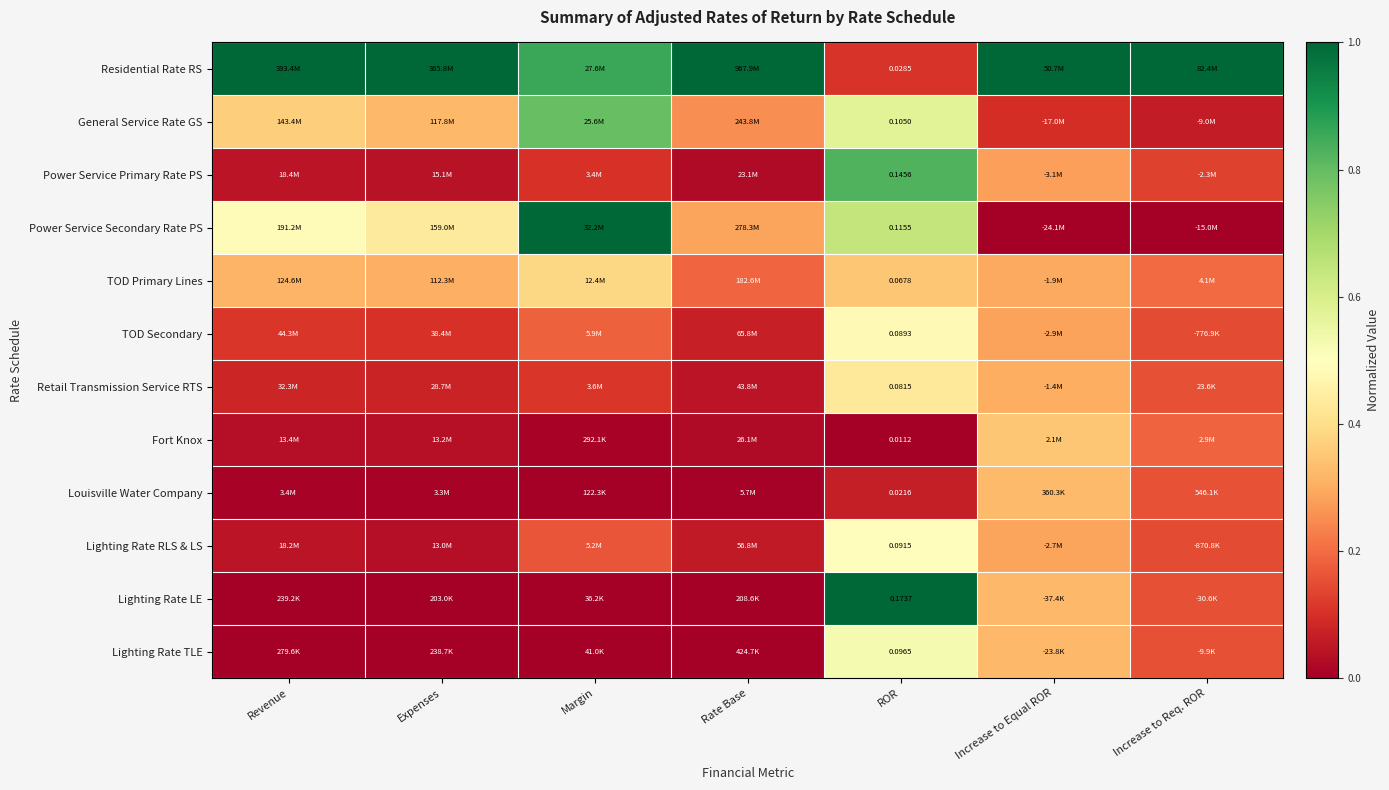

The value of Lighting Rate TLE at ROR is 0.5. True or false?

True